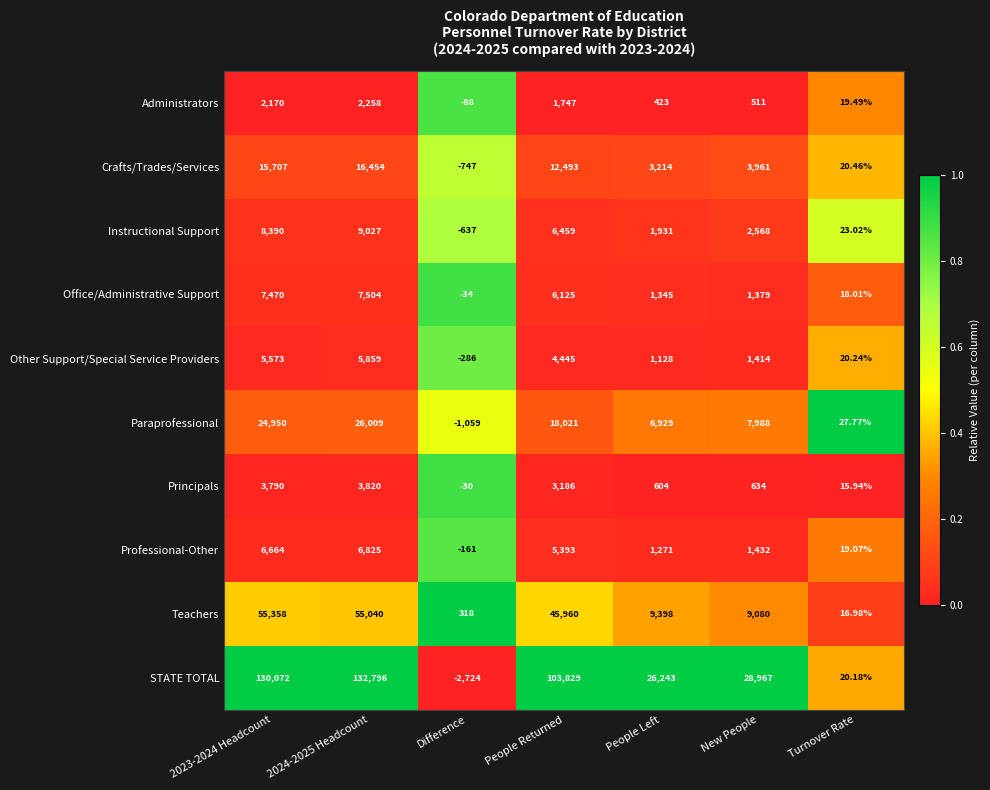

At which category does the chart reach its minimum across all series?

Difference